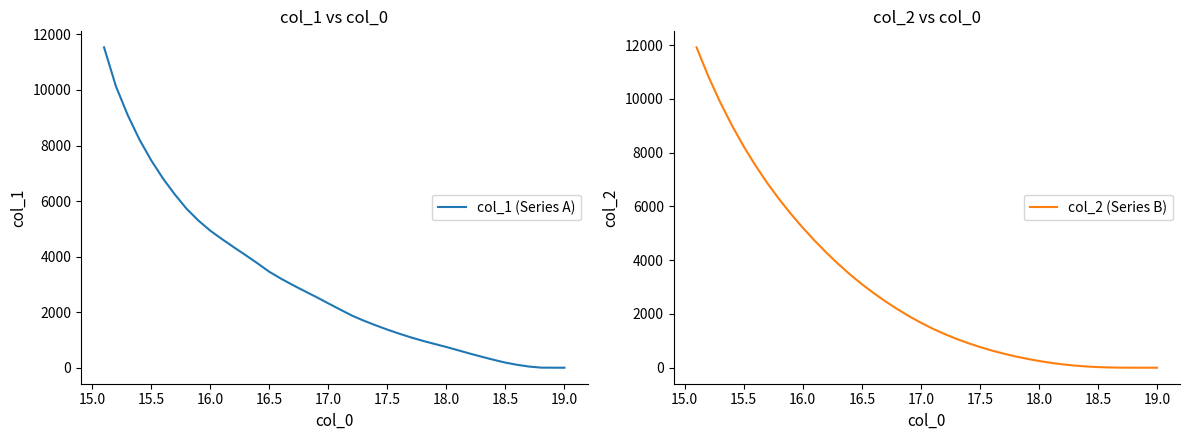

True or false: col_2 (Series B) and col_1 (Series A) intersect in this chart.

True